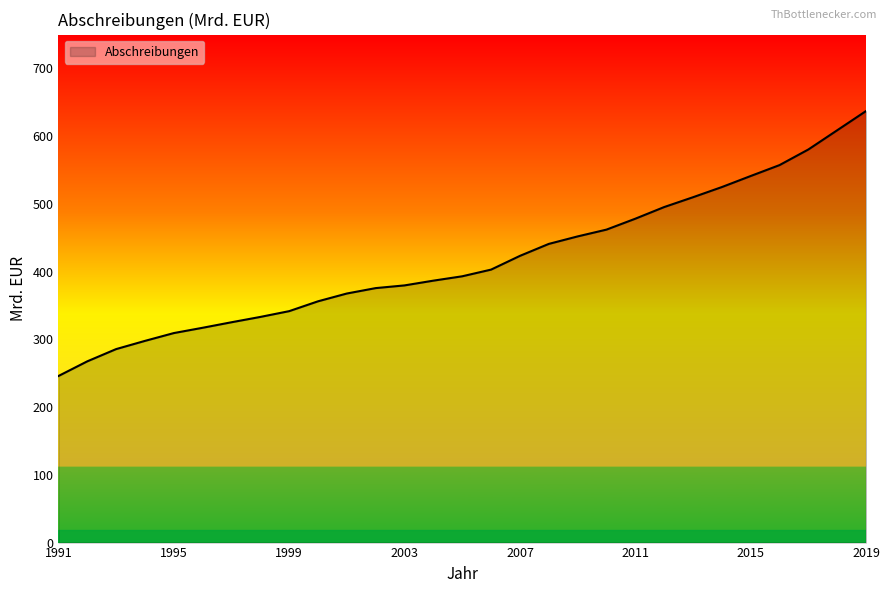

What is the difference between the second highest and minimum values?

362.8